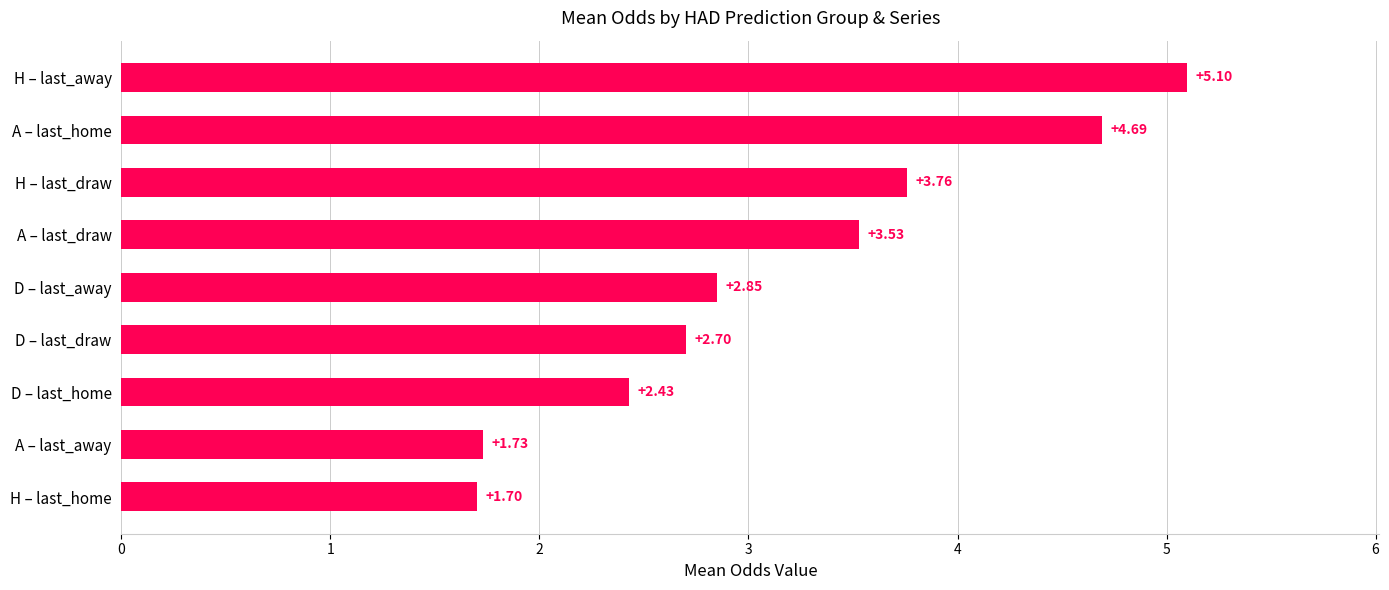

Where is the data nearest to the value 3?

D – last_away